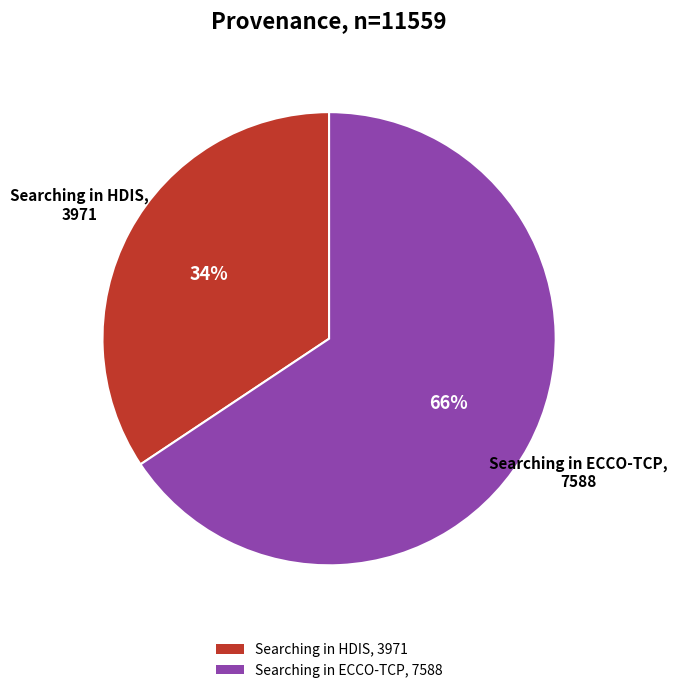

Between Searching in HDIS, 3971 and Searching in ECCO-TCP, 7588, which is larger?

Searching in ECCO-TCP, 7588